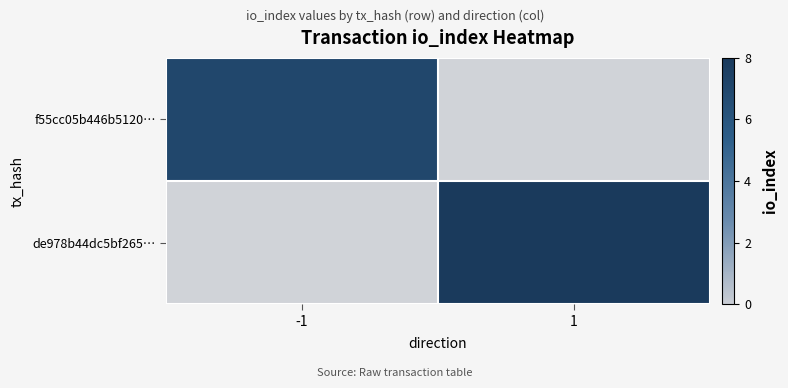

Count the number of categories in the chart.

2